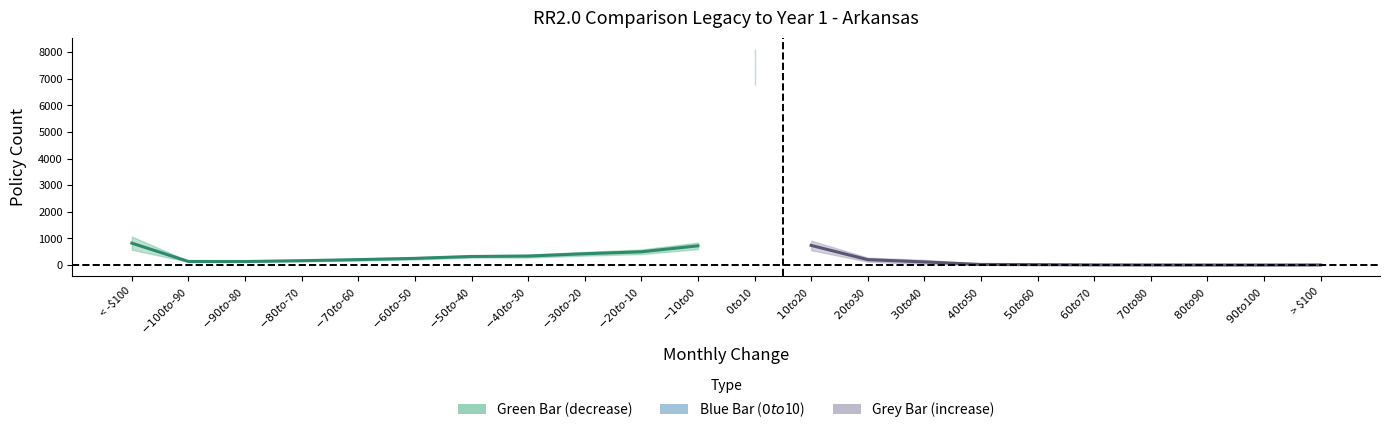

The value of Count All Policies at $-30 to $-20 is 246. True or false?

False